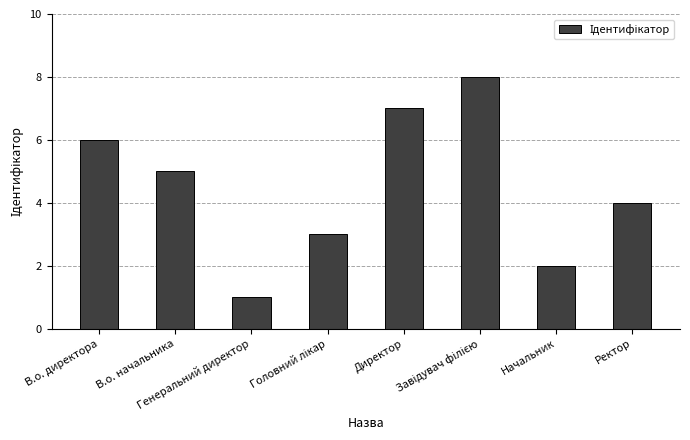

What is the sum of all values?

36